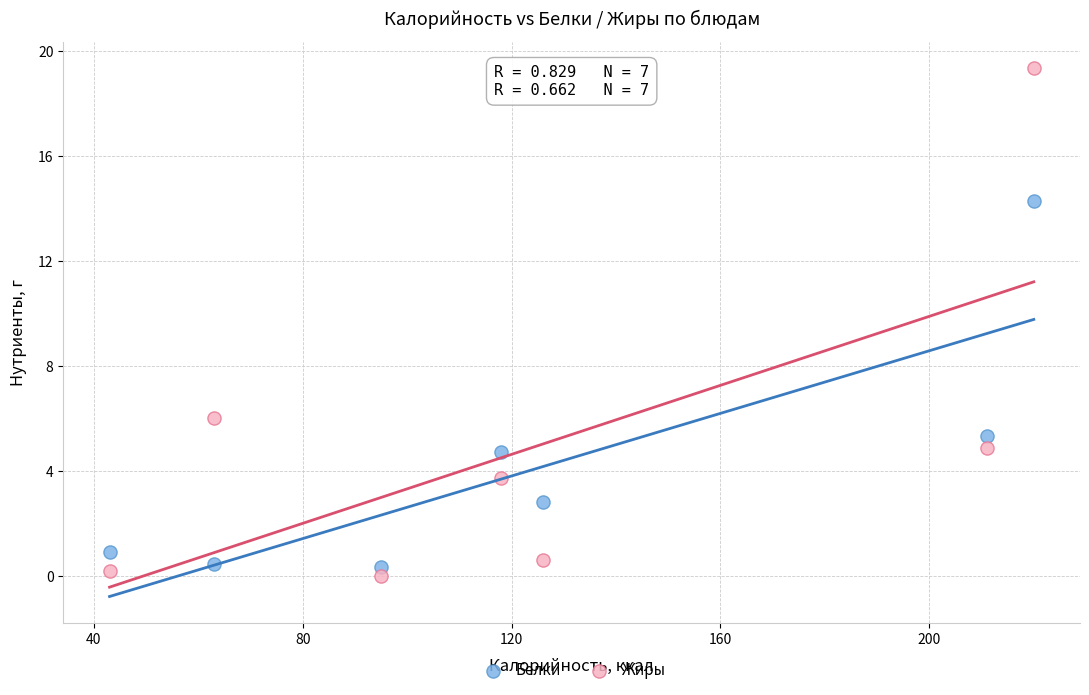

In the Белки series, what Y value is closest to 7?

5.3